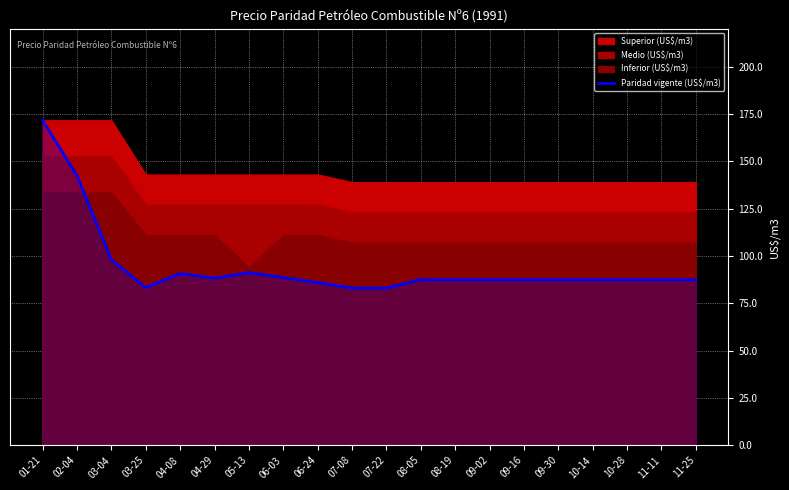

Where is Paridad vigente (US$/m3) nearest to the value 127?

02-04